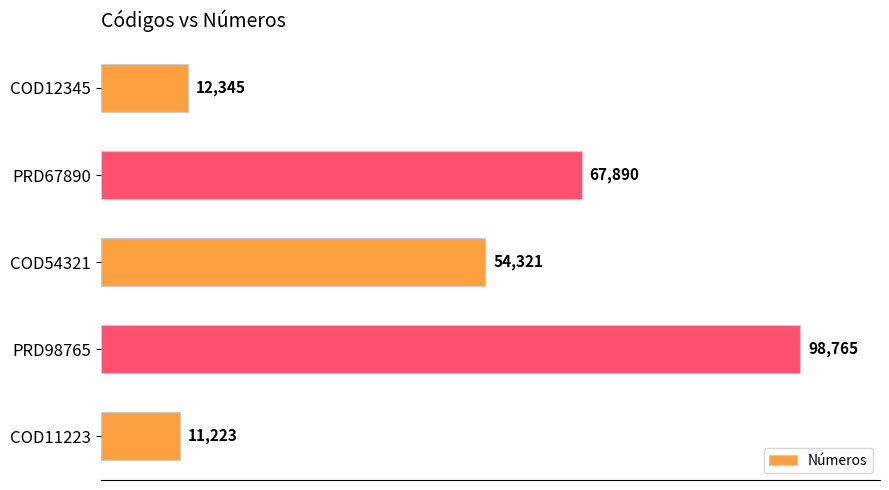

What is the greatest value displayed?

98765